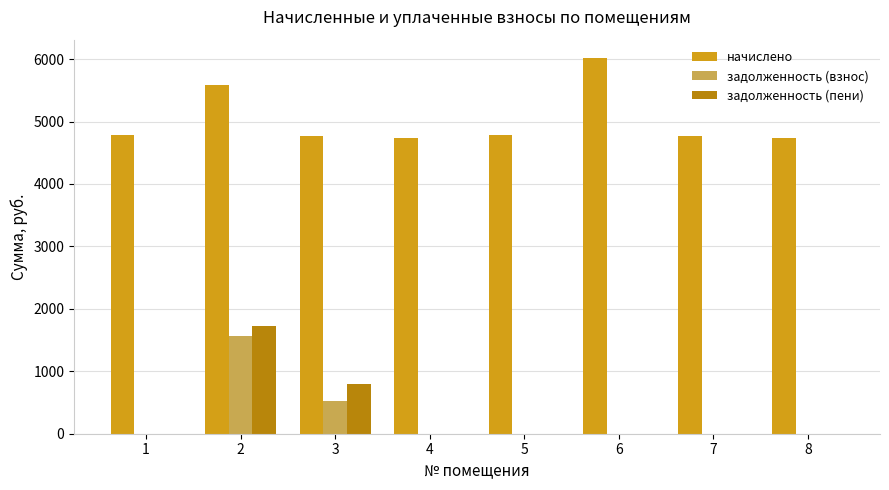

How many values in the задолженность (пени) series exceed 0?

2